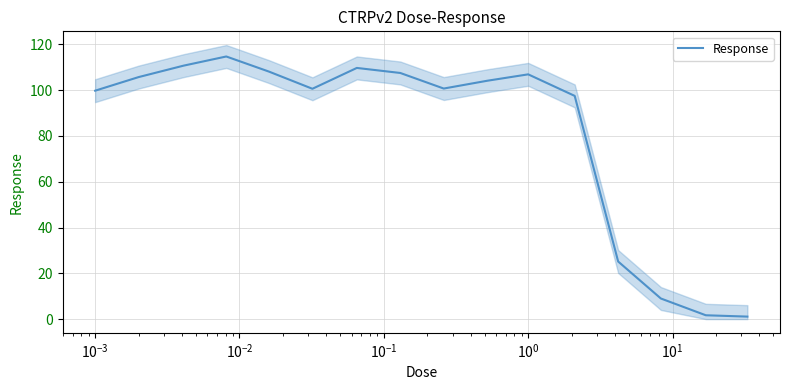

What is the highest value of the Response series?

114.7